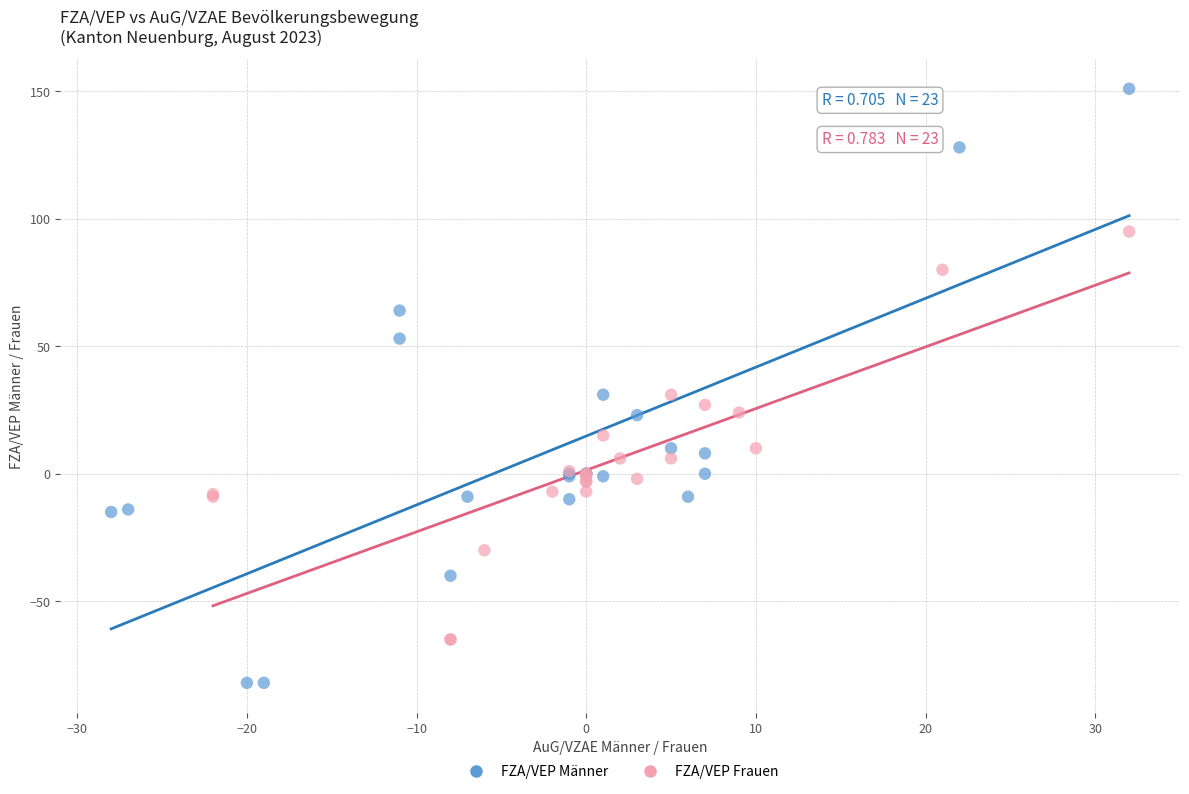

Which series reaches the minimum Y coordinate?

FZA/VEP Männer